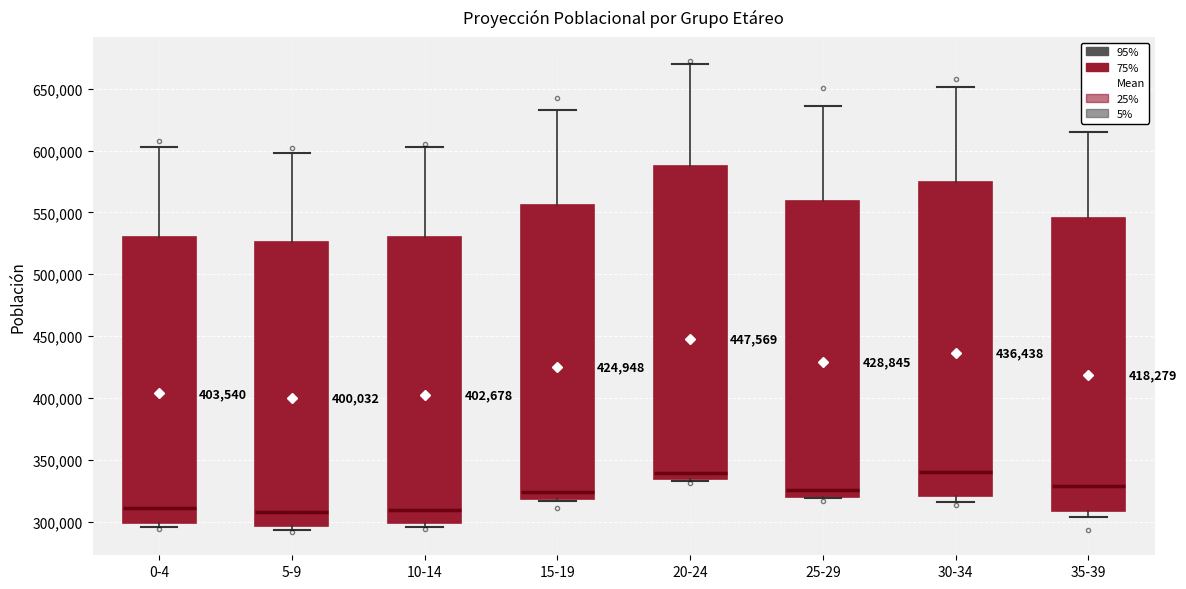

Reading left to right, read every box against the y-axis: the position of its median line, the range the box covers, and the ends of its whiskers. The values are not printed on the chart, so give them approximately, as read against the axis.

0-4: median 310000, box 300000 to 530000, whiskers 295000 to 605000
5-9: median 310000, box 295000 to 525000, whiskers 295000 (just below the box's lower edge) to 600000
10-14: median 310000, box 300000 to 530000, whiskers 295000 to 605000
15-19: median 325000, box 320000 to 555000, whiskers 315000 to 630000
20-24: median 340000, box 335000 to 585000, whiskers 335000 (just below the box's lower edge) to 670000
25-29: median 325000, box 320000 to 560000, whiskers 320000 to 635000
30-34: median 340000, box 320000 to 575000, whiskers 315000 to 650000
35-39: median 330000, box 310000 to 545000, whiskers 305000 to 615000